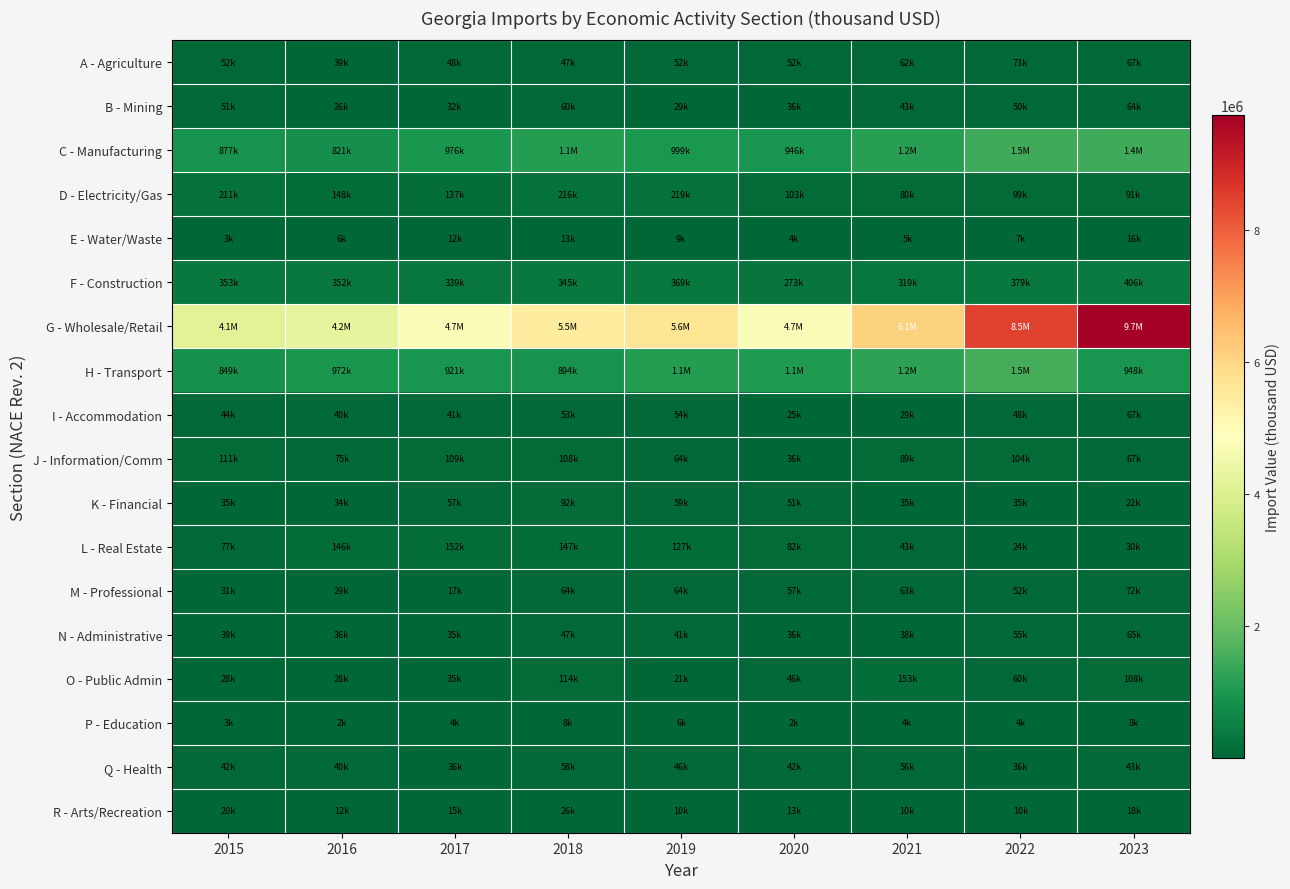

Rank the series at 2016 from lowest to highest value.

P - Education, E - Water/Waste, R - Arts/Recreation, B - Mining, O - Public Admin, M - Professional, K - Financial, N - Administrative, A - Agriculture, Q - Health, I - Accommodation, J - Information/Comm, L - Real Estate, D - Electricity/Gas, F - Construction, C - Manufacturing, H - Transport, G - Wholesale/Retail